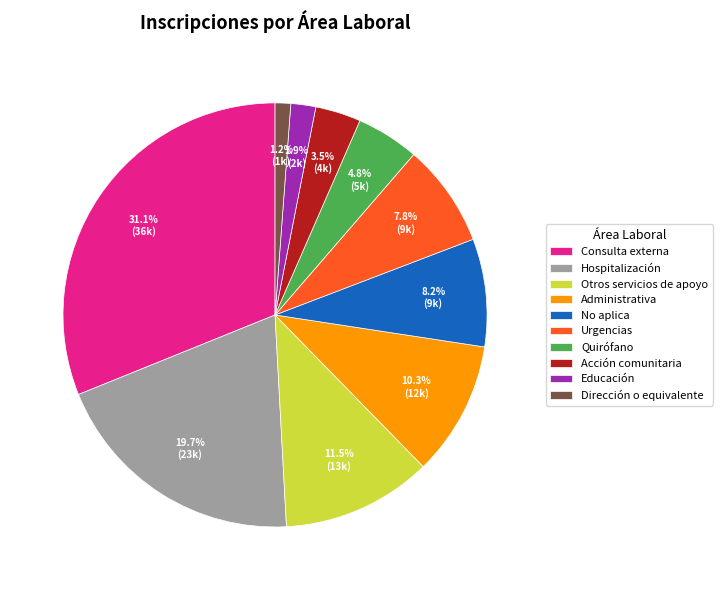

What is the smallest slice in the pie chart?

Dirección o equivalente